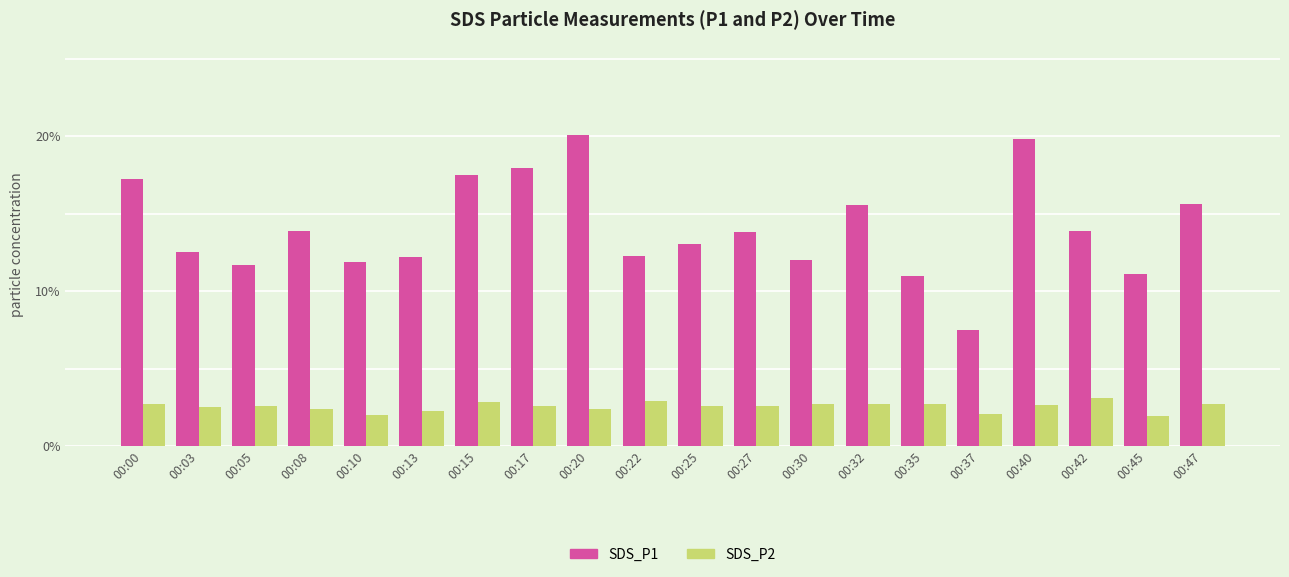

Rank the series by their maximum value, from highest to lowest.

SDS_P1, SDS_P2